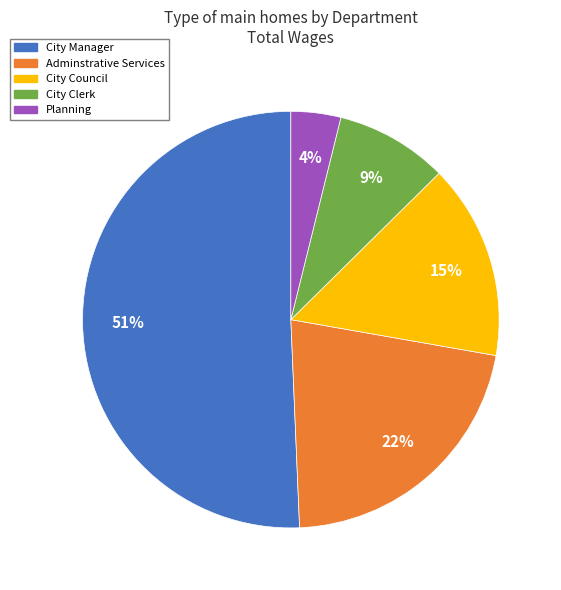

To the nearest percent, what is the difference between the City Council and City Clerk slice percentages?

6%